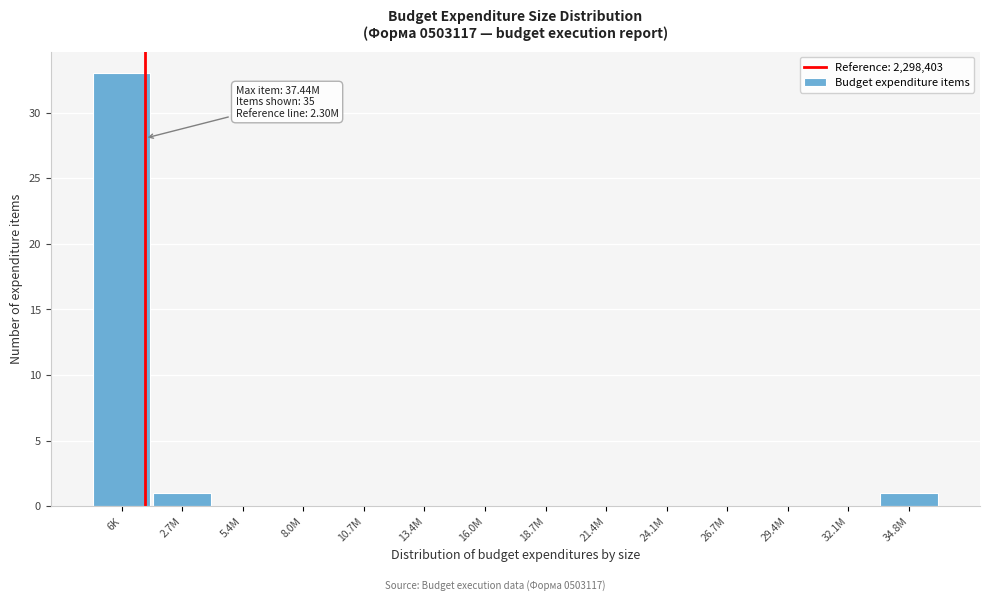

Reading left to right, what are all the values shown in this chart?

6K=33	2.7M=1	5.4M=0	8.0M=0	10.7M=0	13.4M=0	16.0M=0	18.7M=0	21.4M=0	24.1M=0	26.7M=0	29.4M=0	32.1M=0	34.8M=1